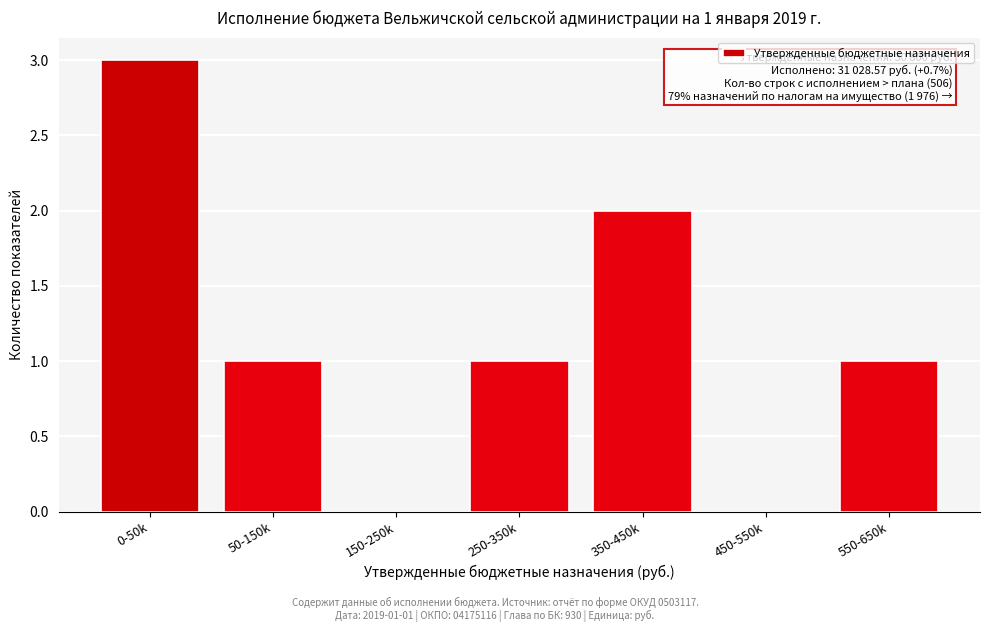

Reading right to left, transcribe all the data shown in this chart.

550-650k=1	450-550k=0	350-450k=2	250-350k=1	150-250k=0	50-150k=1	0-50k=3